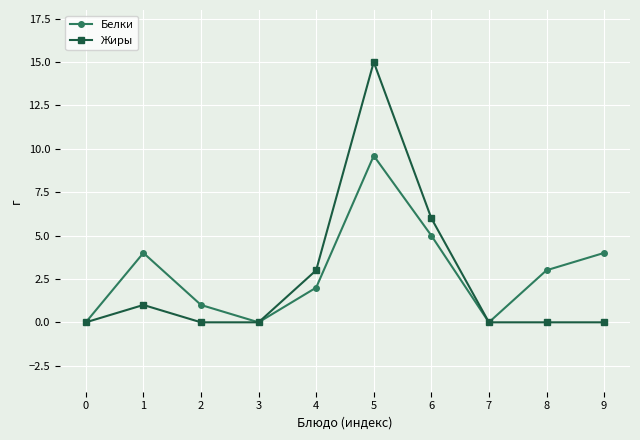

Rank the series by their maximum value, from lowest to highest.

Белки, Жиры